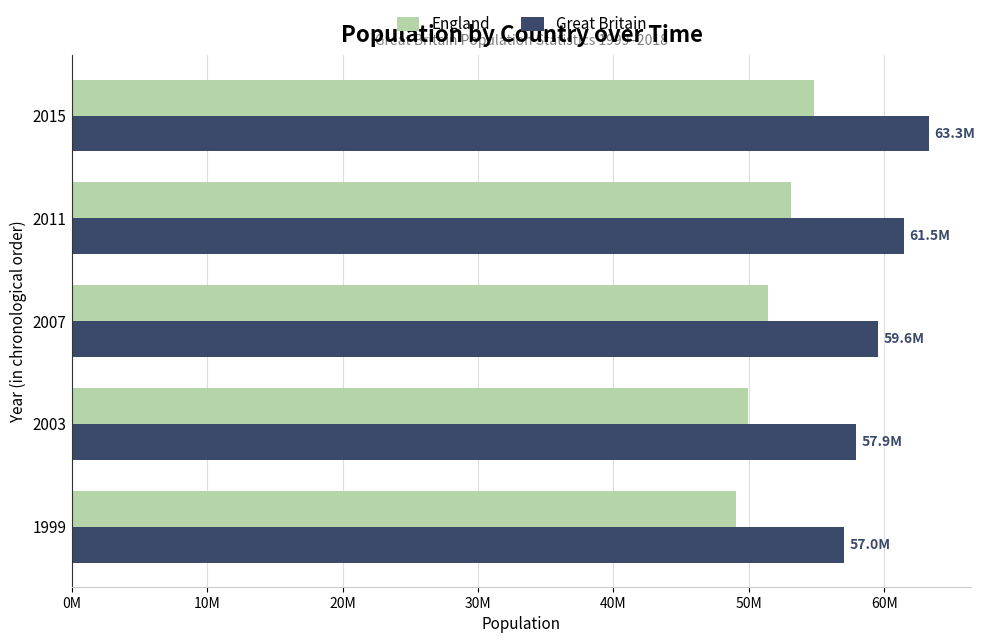

What are all the series names shown in the legend?

England, Great Britain